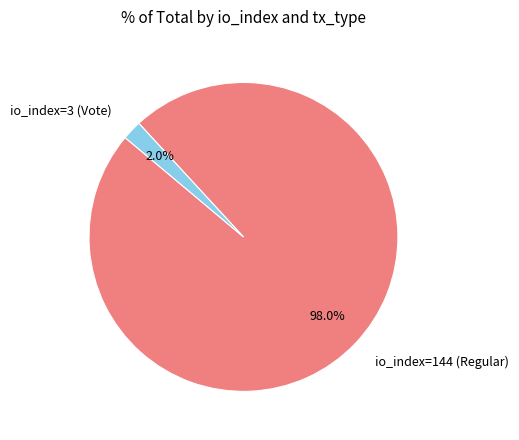

To the nearest percent, what is the average slice percentage?

50%